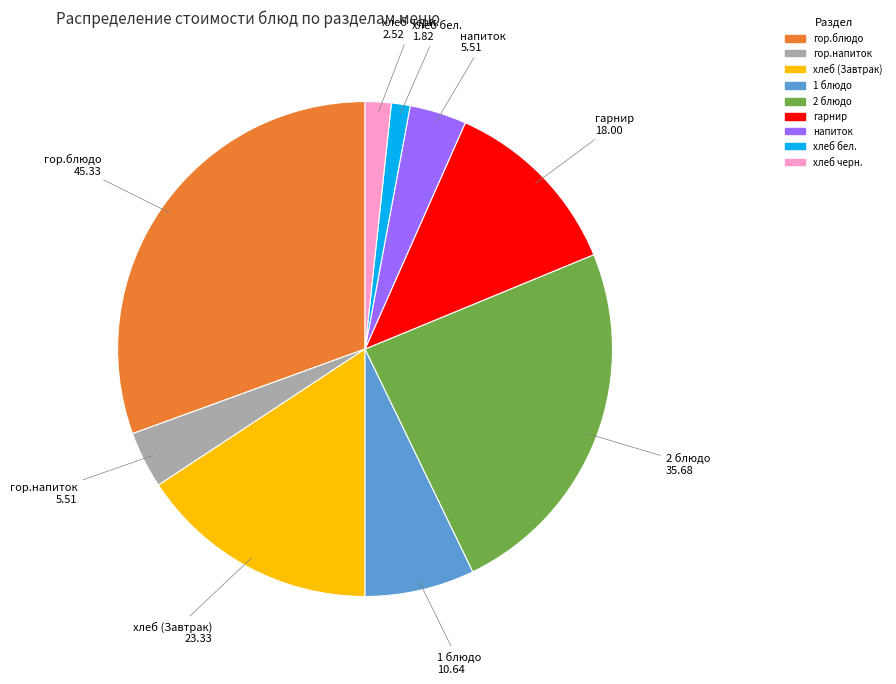

Is there a majority slice in this chart?

No